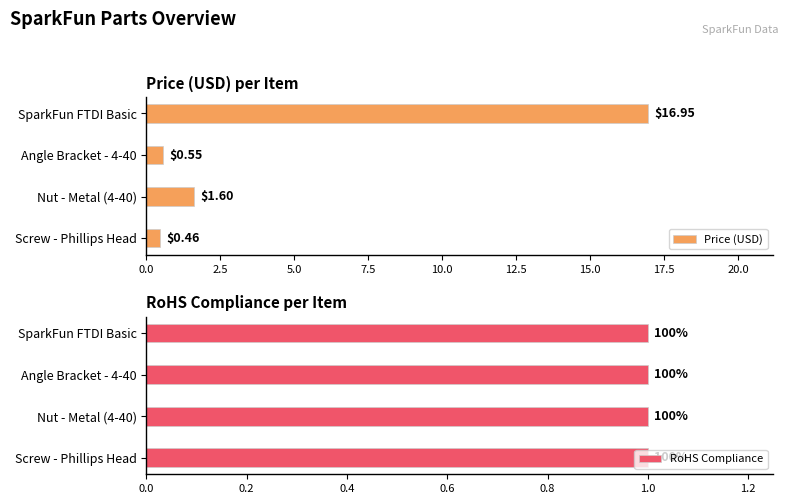

Which category has the lowest value in the Price (USD) series?

Screw - Phillips Head